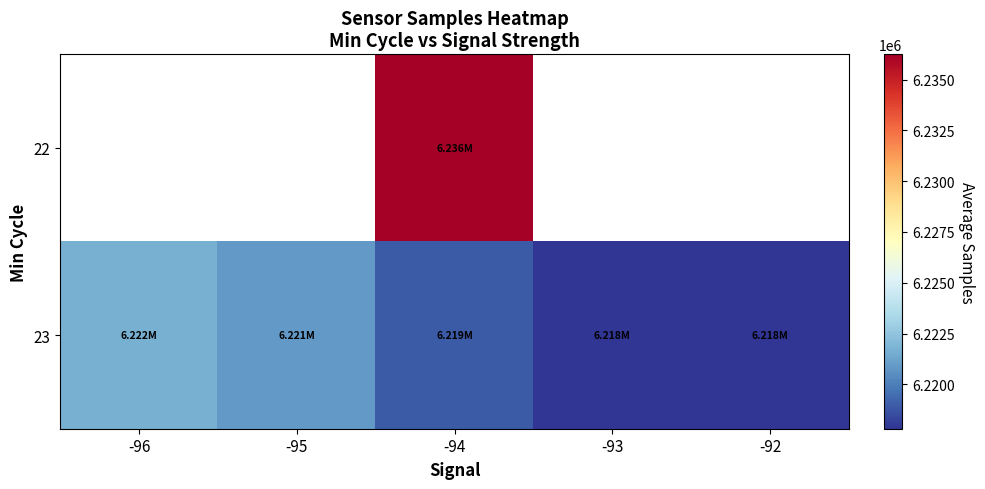

At -92, list the series in order from largest to smallest.

22, 23